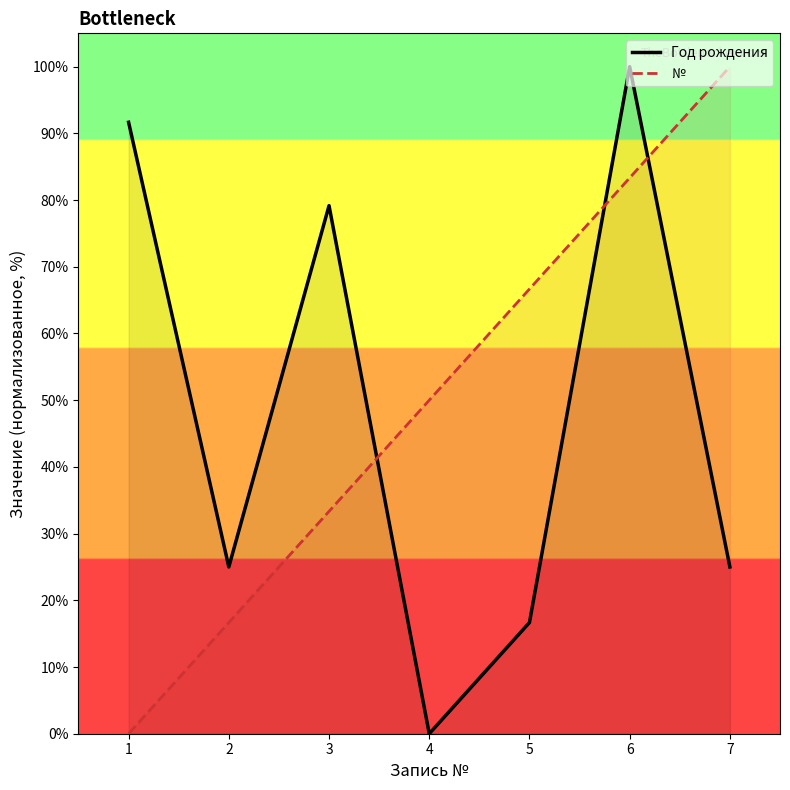

Between which two adjacent categories do Год рождения and № first intersect?

3 and 4